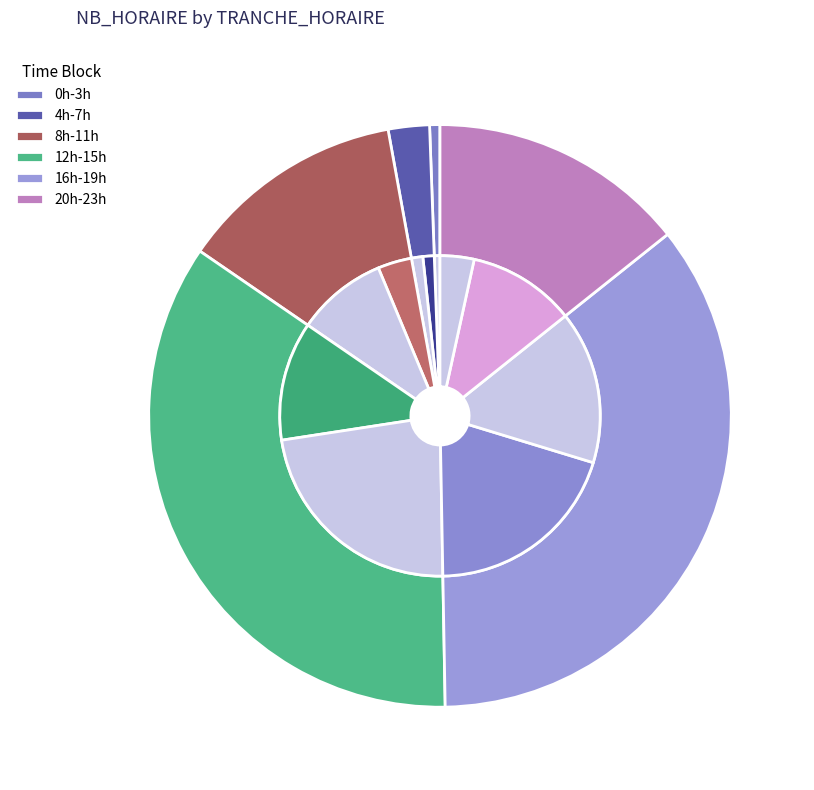

What is the total percentage of 20 and 22?

9.7%